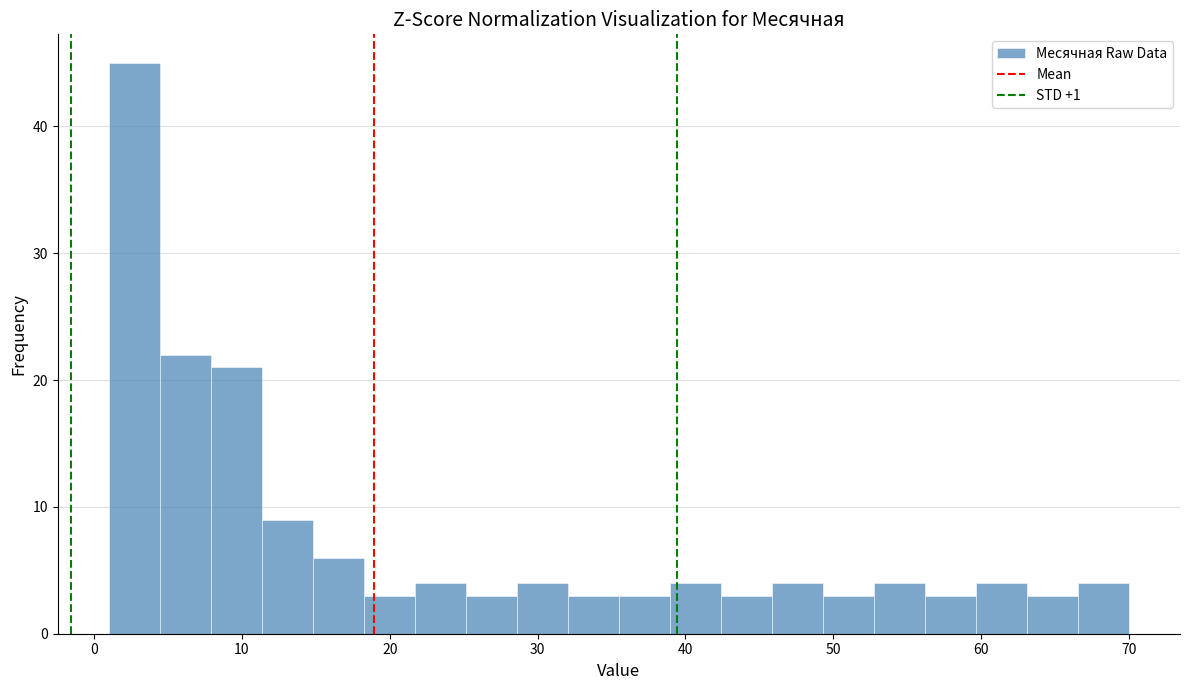

Read against the x-axis, roughly where is the centre of the tallest bar?

3